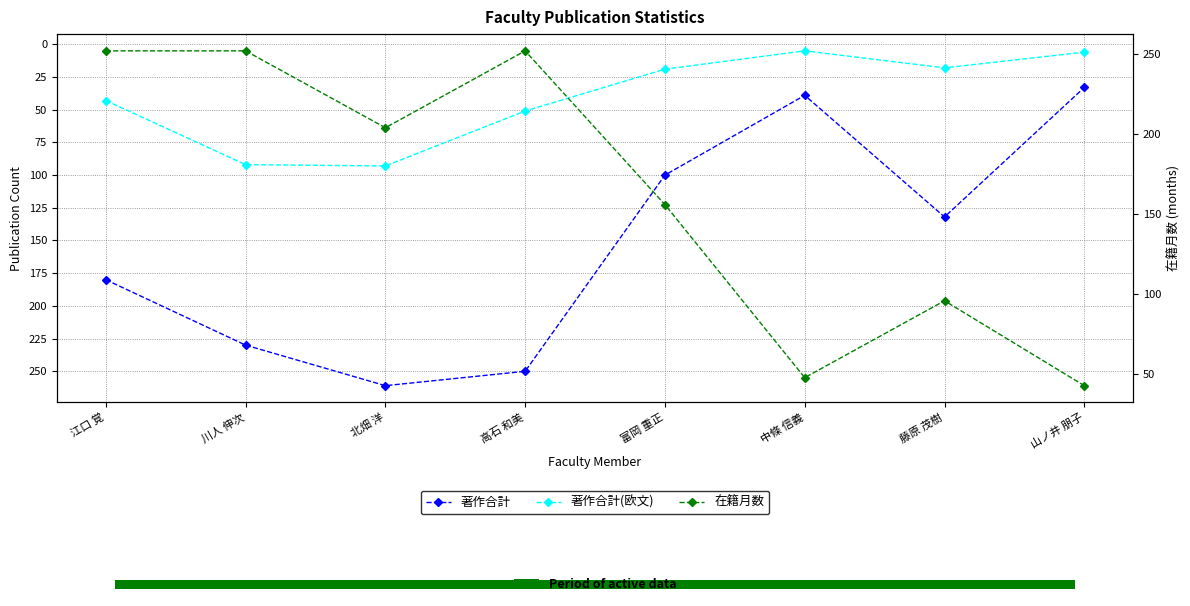

Reading left to right, list all the values displayed in this chart.

著作合計: 江口 覚=180	川人 伸次=230	北畑 洋=261	高石 和美=250	富岡 重正=100	中條 信義=39	藤原 茂樹=132	山ノ井 朋子=33
著作合計(欧文): 江口 覚=43	川人 伸次=92	北畑 洋=93	高石 和美=51	富岡 重正=19	中條 信義=5	藤原 茂樹=18	山ノ井 朋子=6
在籍月数: 江口 覚=252	川人 伸次=252	北畑 洋=204	高石 和美=252	富岡 重正=156	中條 信義=48	藤原 茂樹=96	山ノ井 朋子=43